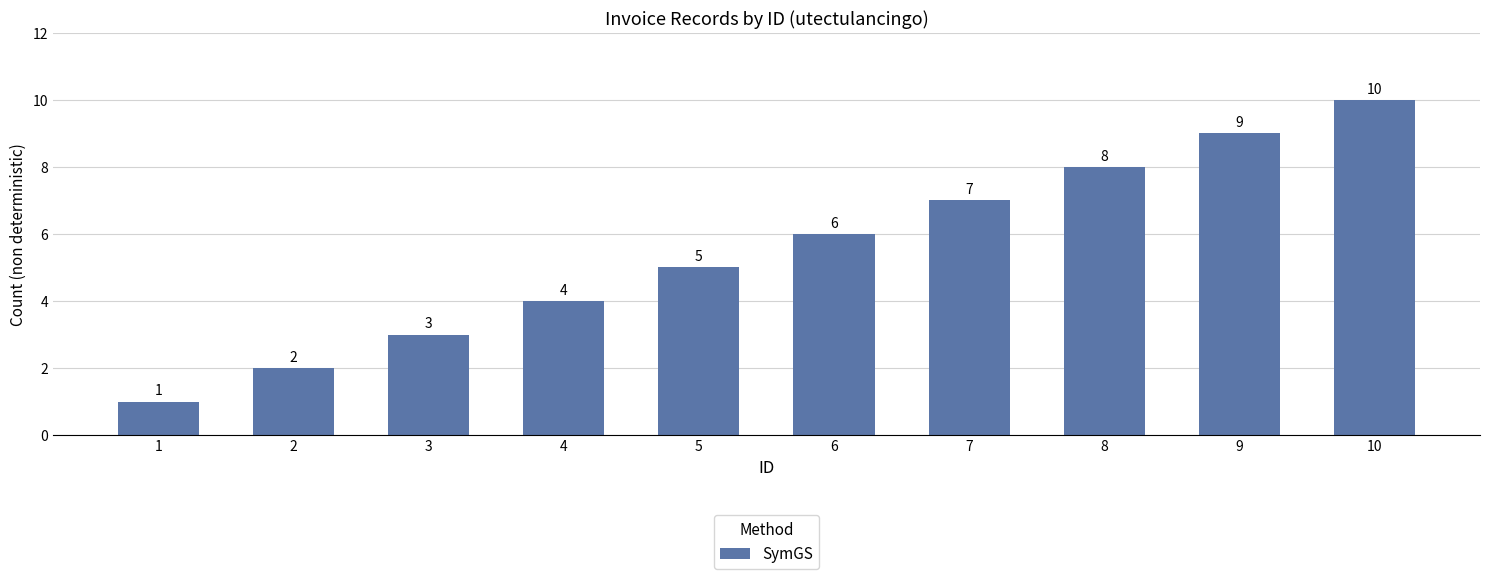

Reading left to right, extract all data points from this chart.

1=1	2=2	3=3	4=4	5=5	6=6	7=7	8=8	9=9	10=10